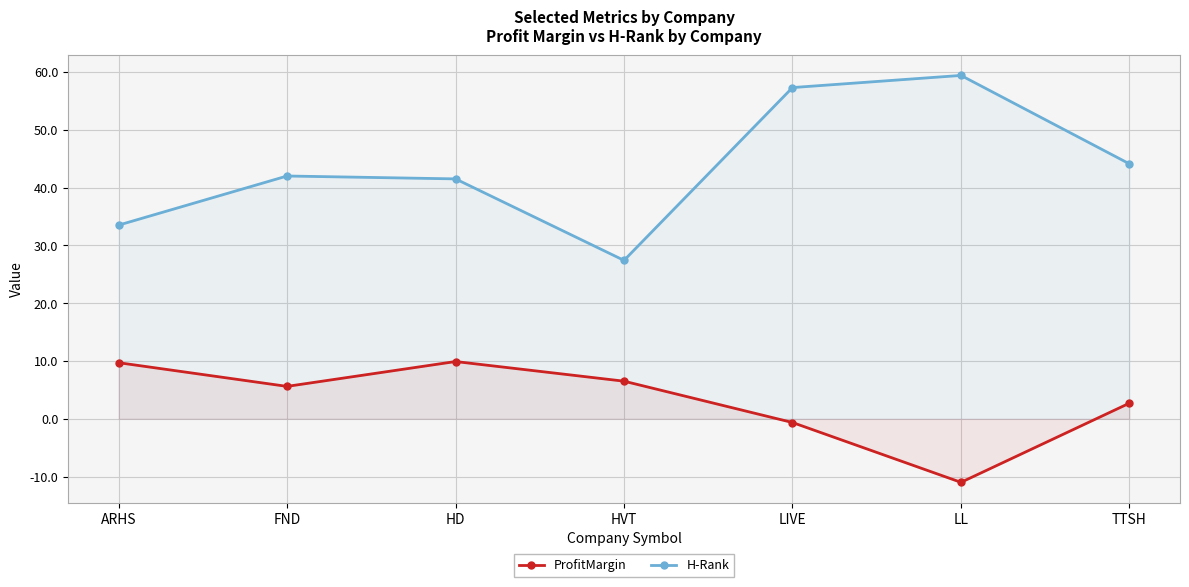

What is the label of the 7th point from the right?

ARHS